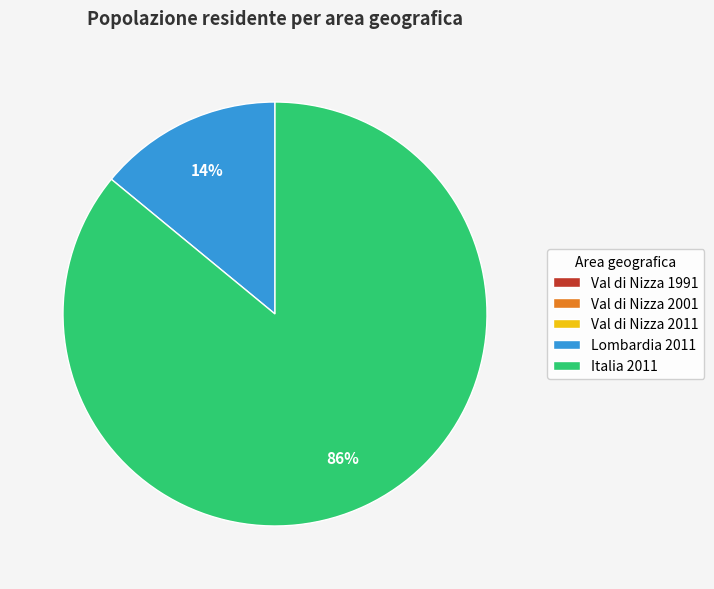

What is the largest slice in the pie chart?

Italia 2011